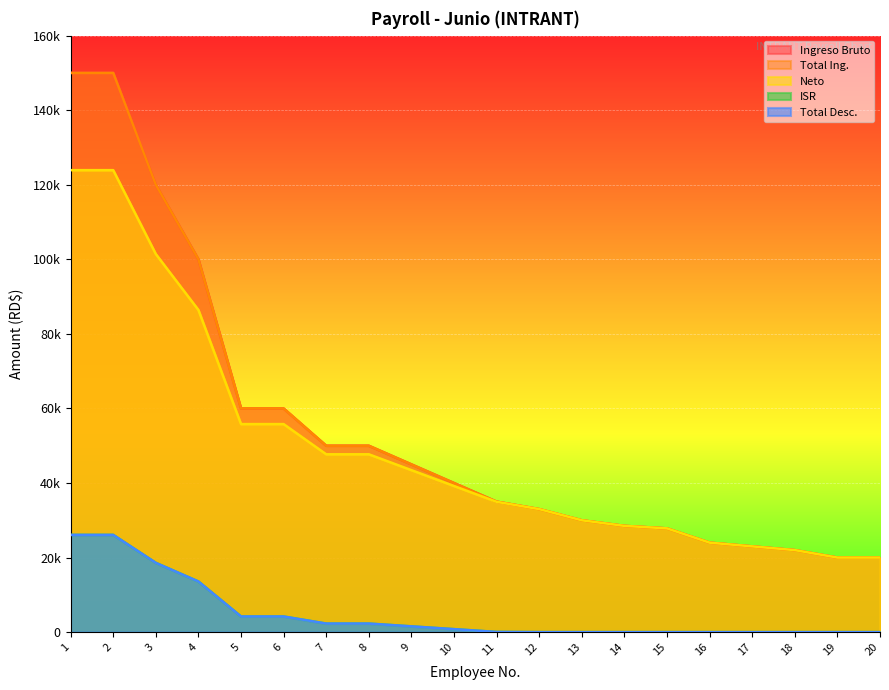

What is the value of the Ingreso Bruto point at the 10th from the left?

40000.0